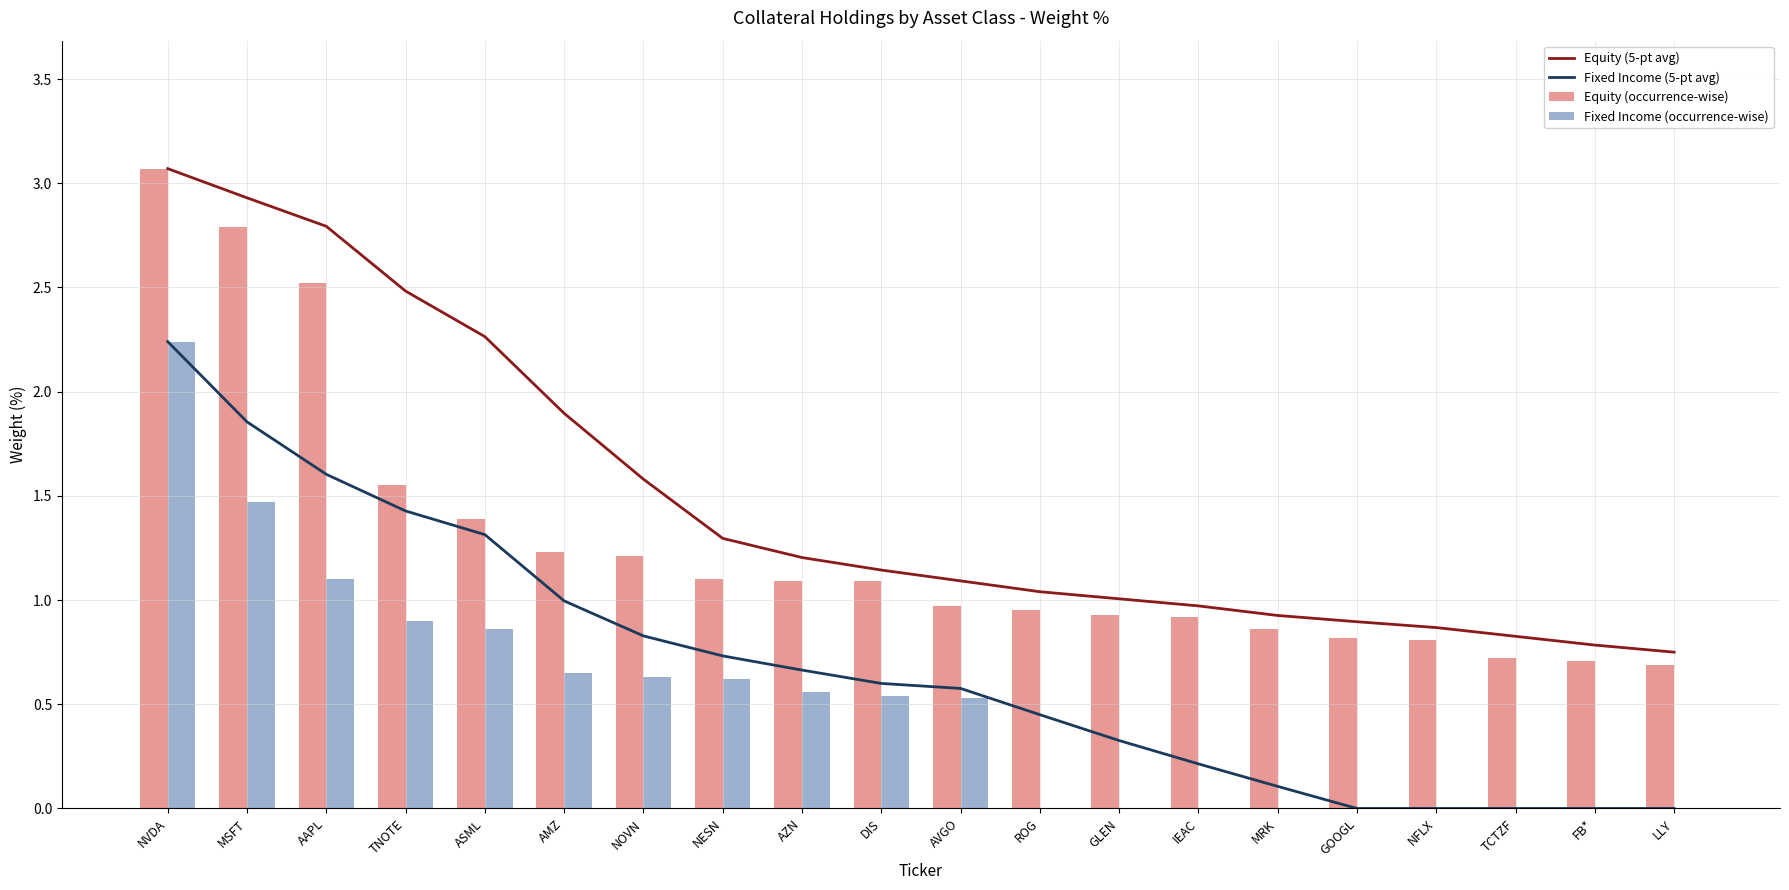

How many data points in Fixed Income (5-pt avg) are above 0?

15